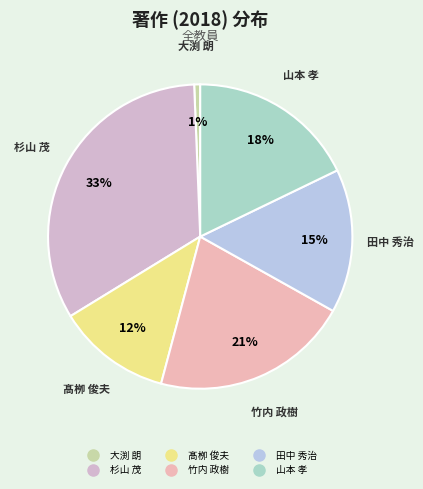

To the nearest percent, what portion does 竹内 政樹 represent?

21%